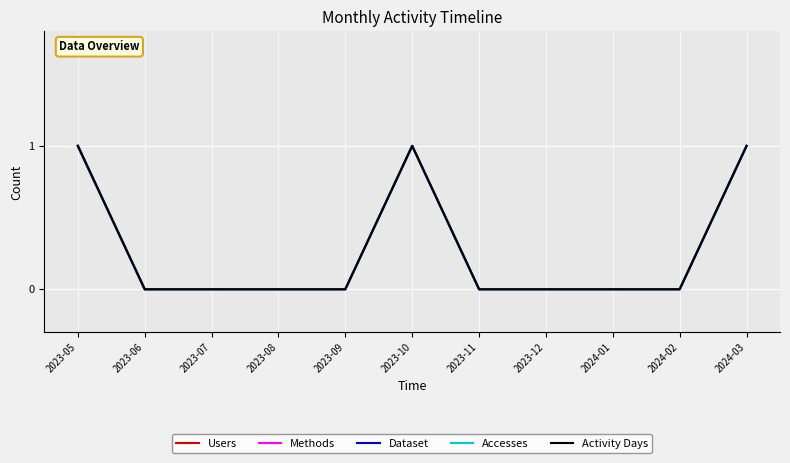

In Users, how many points are higher than both neighbors (excluding endpoints)?

1